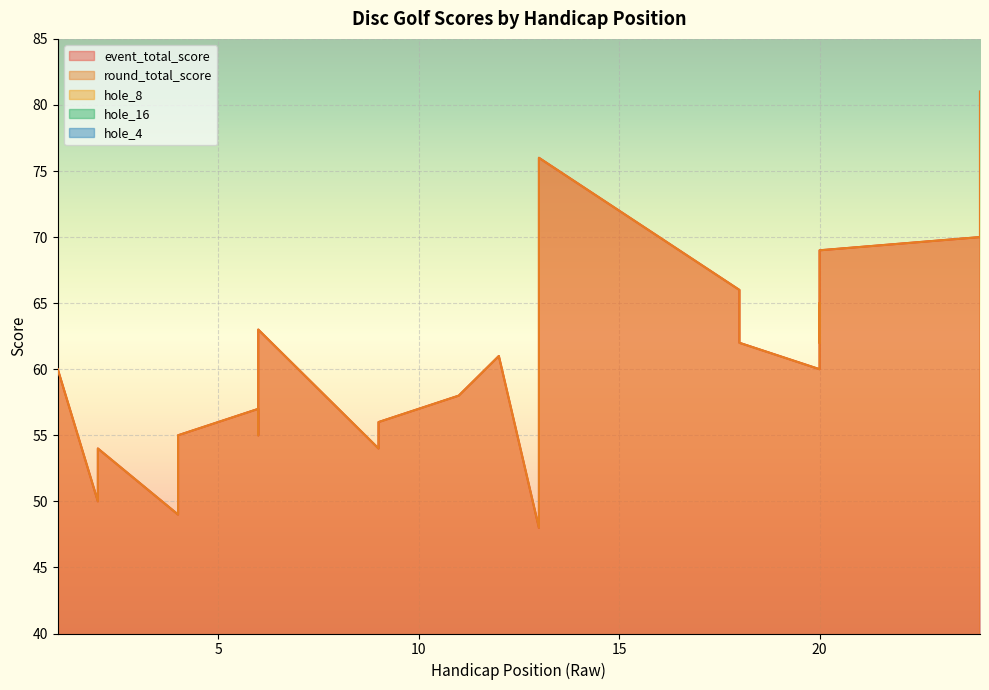

Reading left to right, what are all the values shown in this chart?

event_total_score: 1=60	2=50	2=54	4=49	4=55	6=57	6=55	6=63	9=54	9=56	11=58	12=61	13=48	13=56	13=56	13=68	13=76	18=66	18=62	20=60	20=65	20=62	20=69	24=70	24=81
round_total_score: 1=60	2=50	2=54	4=49	4=55	6=57	6=55	6=63	9=54	9=56	11=58	12=61	13=48	13=56	13=56	13=68	13=76	18=66	18=62	20=60	20=65	20=62	20=69	24=70	24=81
hole_8: 1=6	2=3	2=3	4=3	4=4	6=4	6=6	6=7	9=4	9=3	11=4	12=5	13=3	13=4	13=4	13=4	13=7	18=7	18=6	20=5	20=5	20=4	20=6	24=5	24=10
hole_16: 1=7	2=4	2=6	4=3	4=4	6=5	6=6	6=5	9=6	9=5	11=5	12=5	13=4	13=4	13=5	13=4	13=5	18=5	18=5	20=4	20=5	20=8	20=6	24=7	24=7
hole_4: 1=3	2=3	2=2	4=3	4=4	6=4	6=2	6=3	9=3	9=3	11=2	12=3	13=3	13=3	13=3	13=4	13=5	18=3	18=3	20=6	20=4	20=4	20=6	24=4	24=4